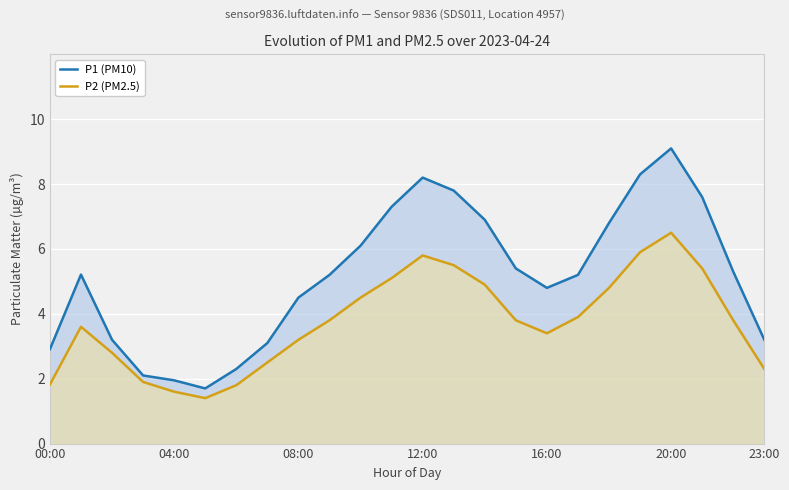

At how many categories does at least one series exceed 2?

22